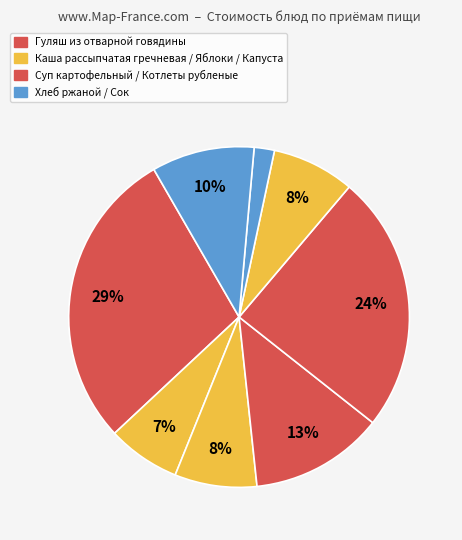

Count the number of slices in the pie.

8